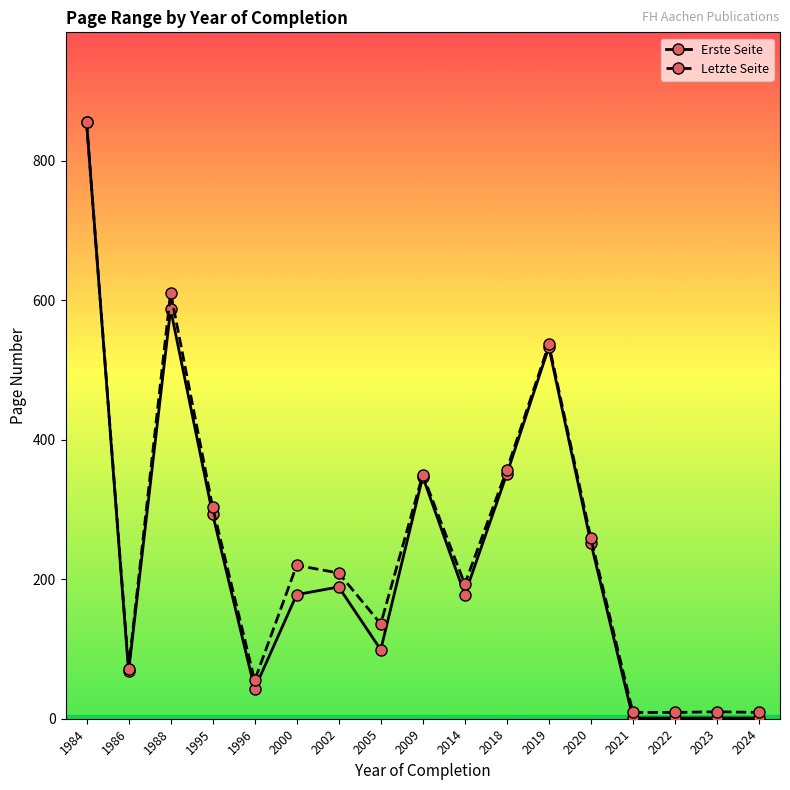

Which label corresponds to the largest value in the chart?

1984